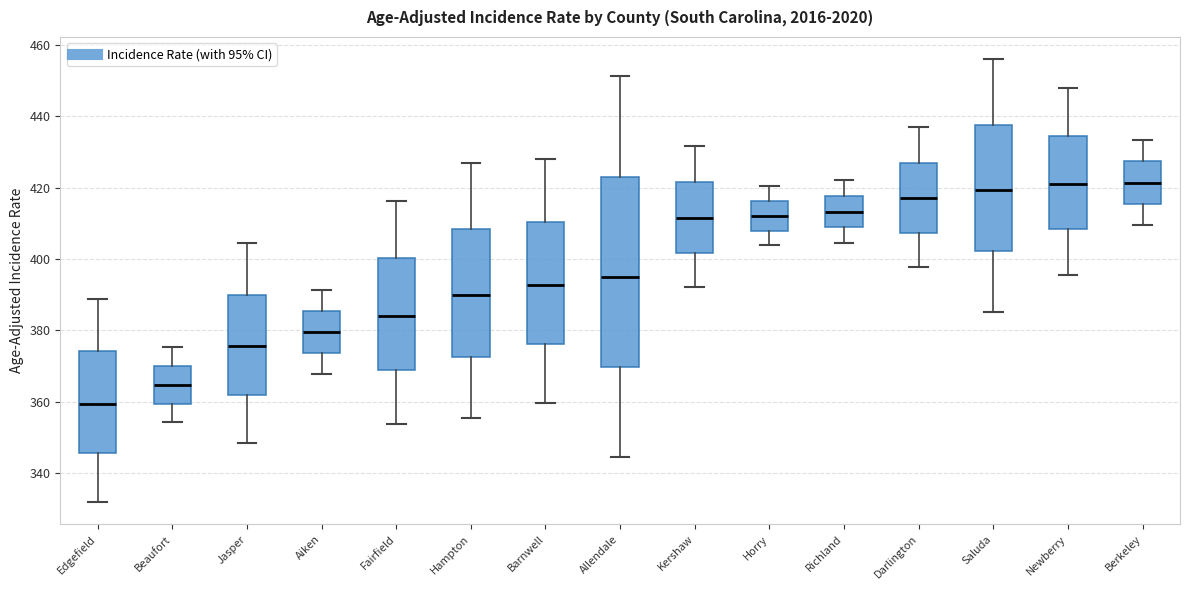

Reading left to right, read every box against the y-axis: the position of its median line, the range the box covers, and the ends of its whiskers. The values are not printed on the chart, so give them approximately, as read against the axis.

Edgefield: median 360, box 346 to 374, whiskers 332 to 388
Beaufort: median 364, box 360 to 370, whiskers 354 to 376
Jasper: median 376, box 362 to 390, whiskers 348 to 404
Aiken: median 380, box 374 to 386, whiskers 368 to 392
Fairfield: median 384, box 368 to 400, whiskers 354 to 416
Hampton: median 390, box 372 to 408, whiskers 356 to 426
Barnwell: median 392, box 376 to 410, whiskers 360 to 428
Allendale: median 394, box 370 to 424, whiskers 344 to 452
Kershaw: median 412, box 402 to 422, whiskers 392 to 432
Horry: median 412, box 408 to 416, whiskers 404 to 420
Richland: median 414, box 408 to 418, whiskers 404 to 422
Darlington: median 418, box 408 to 428, whiskers 398 to 438
Saluda: median 420, box 402 to 438, whiskers 386 to 456
Newberry: median 422, box 408 to 434, whiskers 396 to 448
Berkeley: median 422, box 416 to 428, whiskers 410 to 434